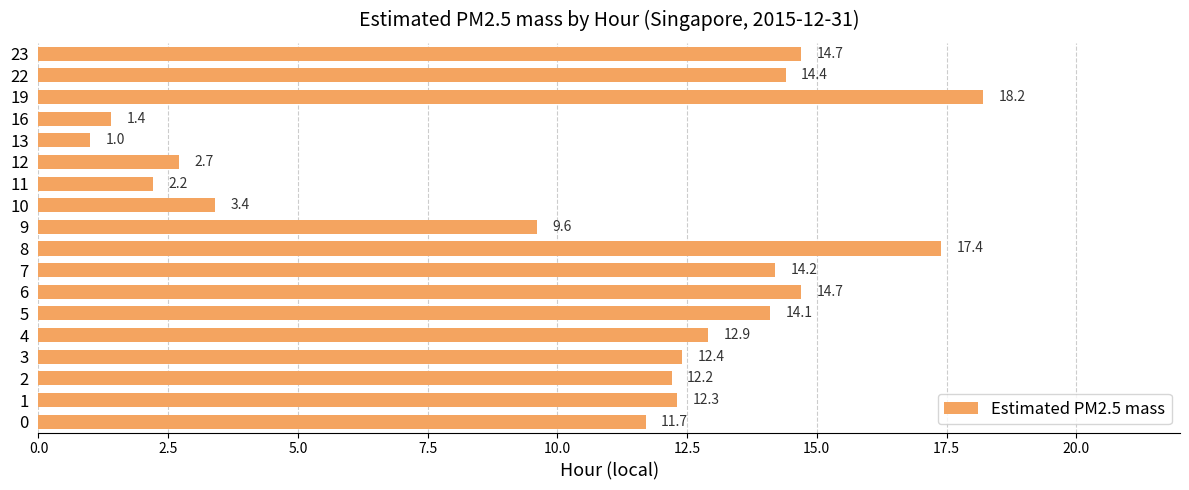

What is the difference between the values at 16 and 3?

11.0